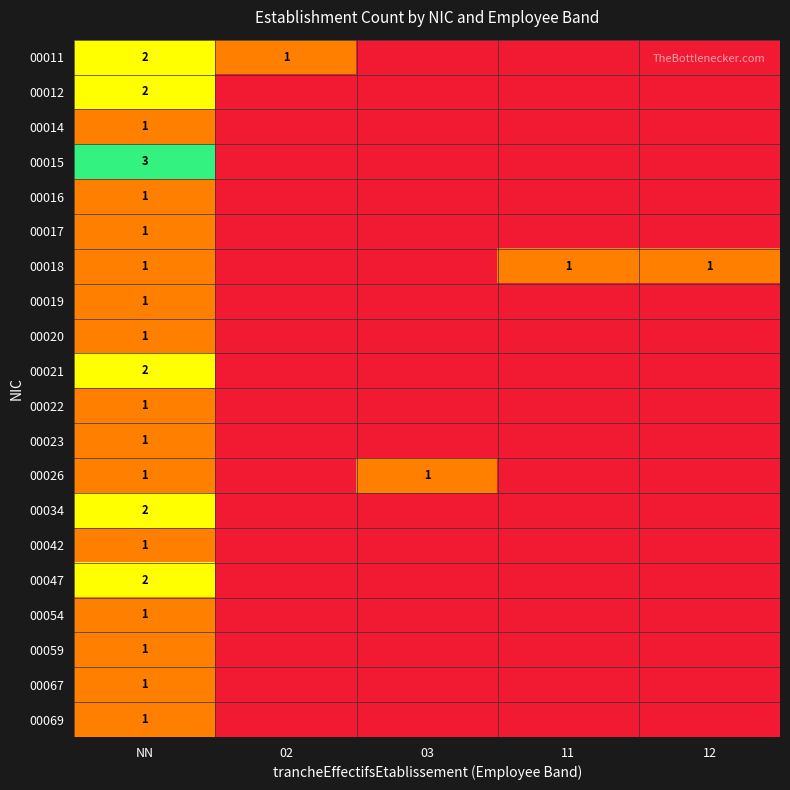

Is it true that 00011 equals 1 at 02?

True